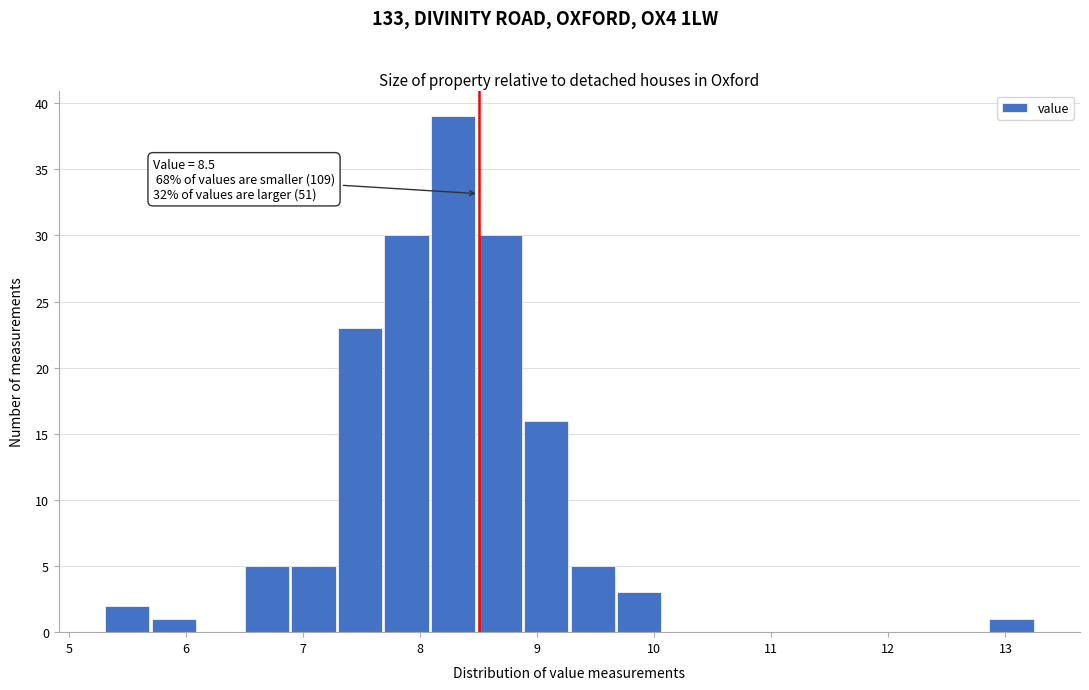

Read against the x-axis, roughly where is the centre of the tallest bar?

8.3